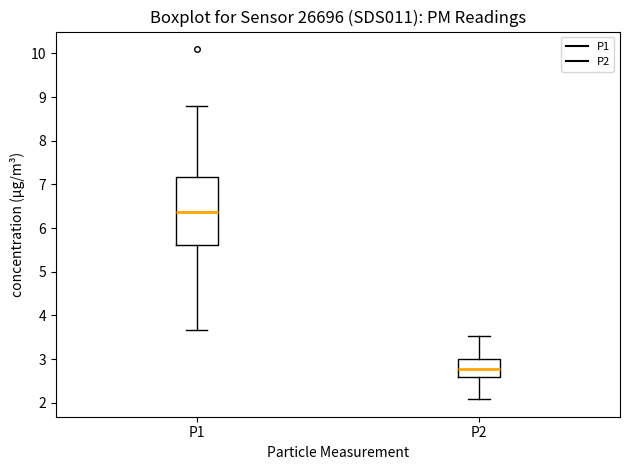

Comparing the boxes themselves (not the whiskers), which one is the tallest?

P1